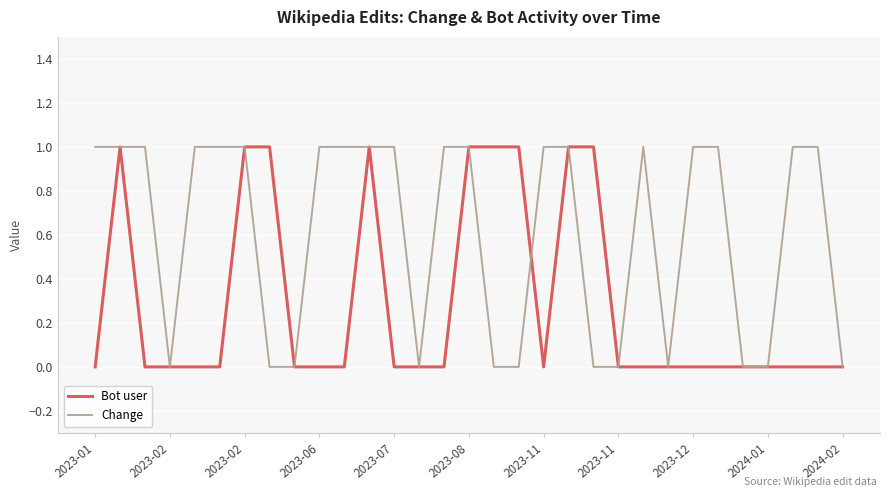

Which series has the largest total across all categories?

Change